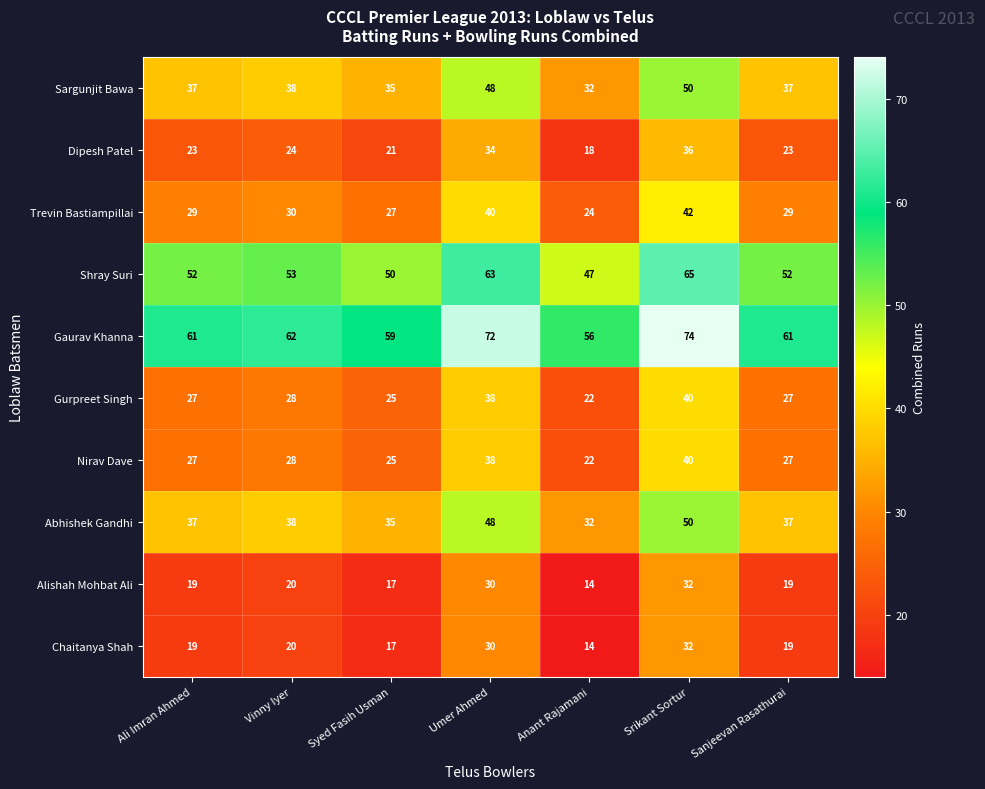

Count the Trevin Bastiampillai values in the range 27 to 40.

5